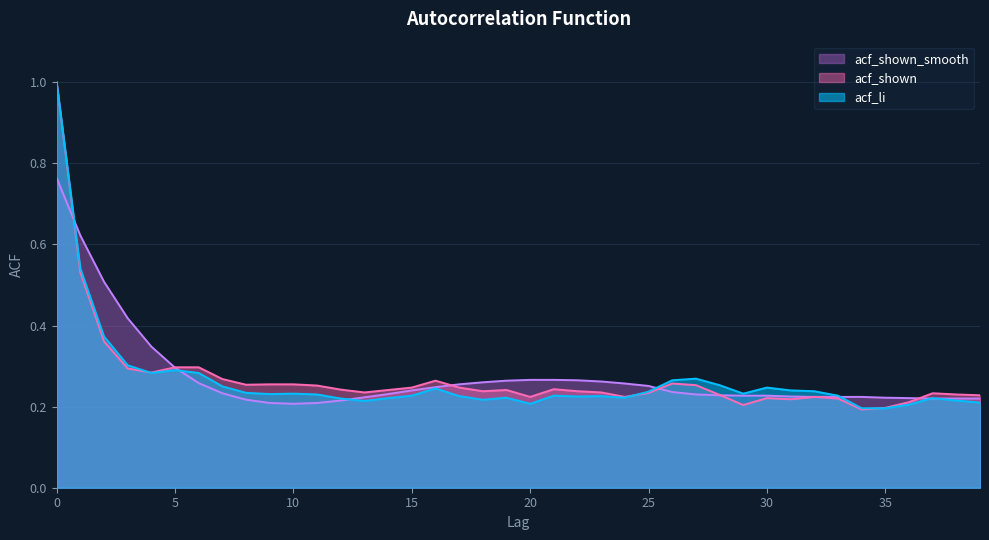

How many acf_shown_smooth values are between 0 and 1?

40